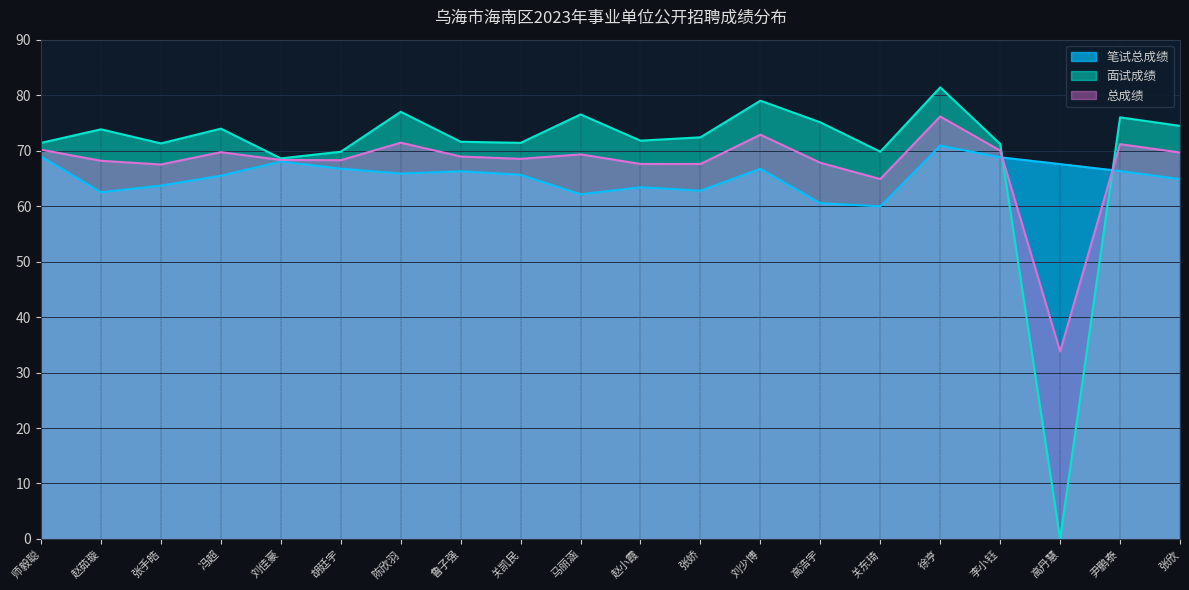

The value of 笔试总成绩 at 张欣 is 102.8. True or false?

False